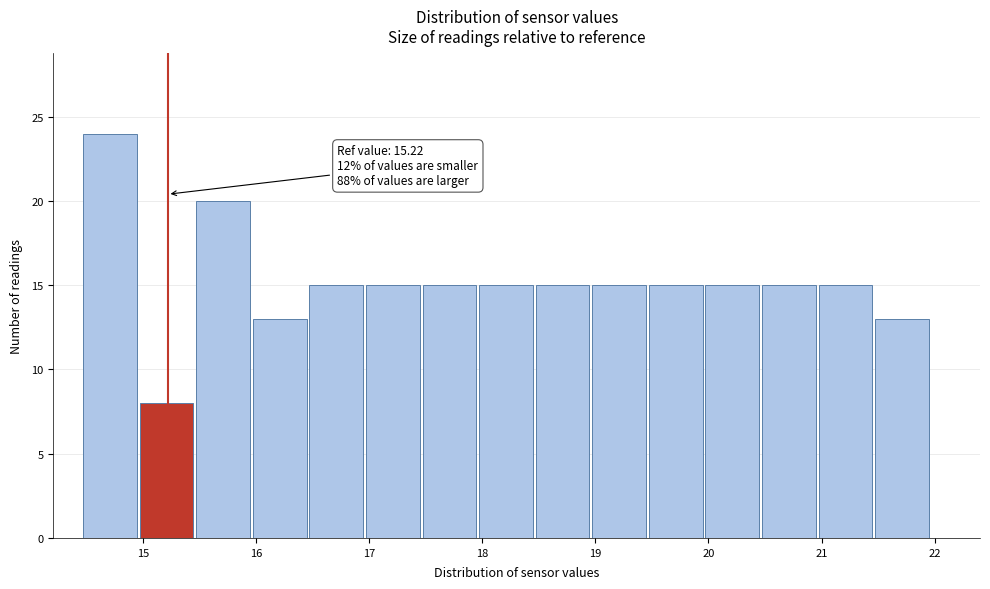

Over which range of the x-axis is the bar tallest?

14.46 to 14.96